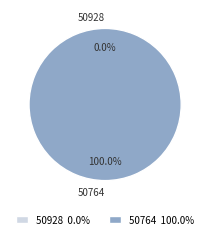

Which slice is the smallest?

50928